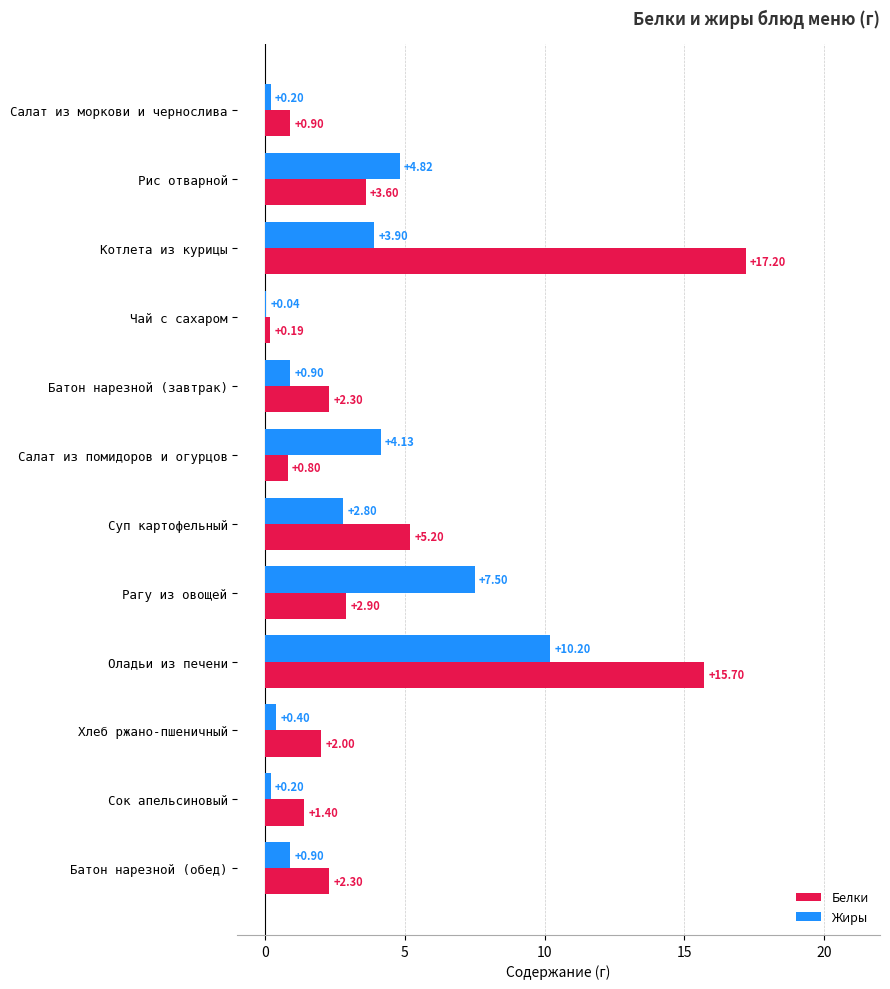

Between Салат из моркови и чернослива and Батон нарезной (обед), which series saw the biggest shift?

Белки